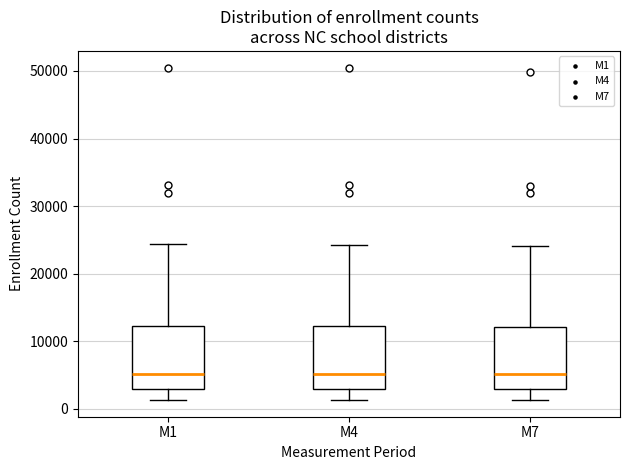

Where is the lower edge of the box for M4 on the y-axis? The values are not printed on the chart, so give them approximately, as read against the axis.

3000